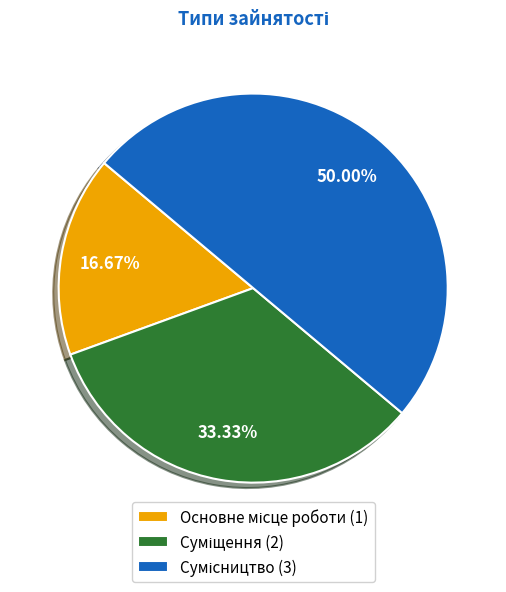

True or false: Основне місце роботи accounts for 9% of the total.

False